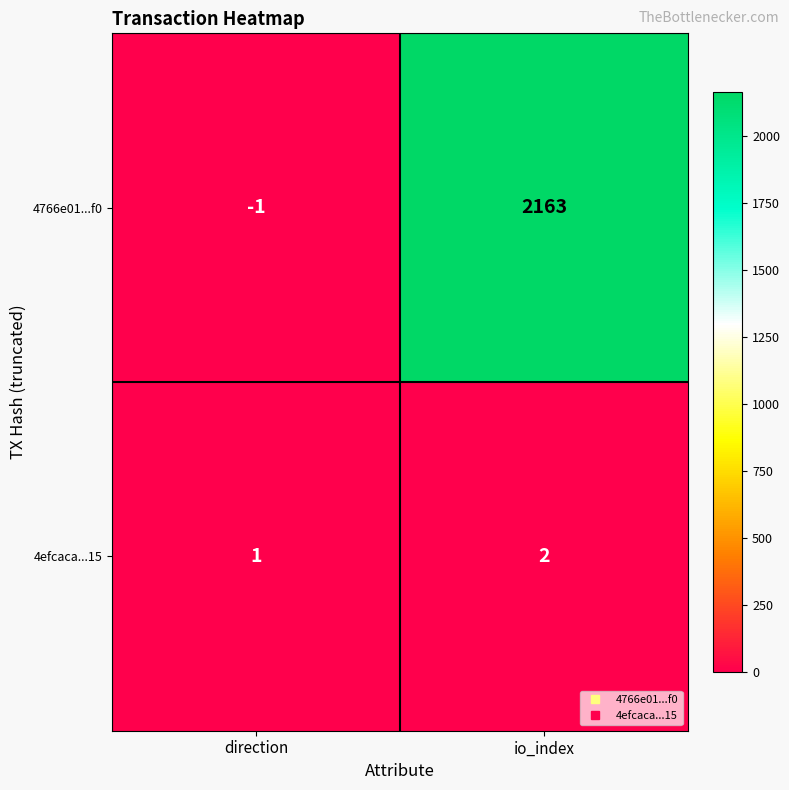

Which label corresponds to the smallest value in the chart?

direction